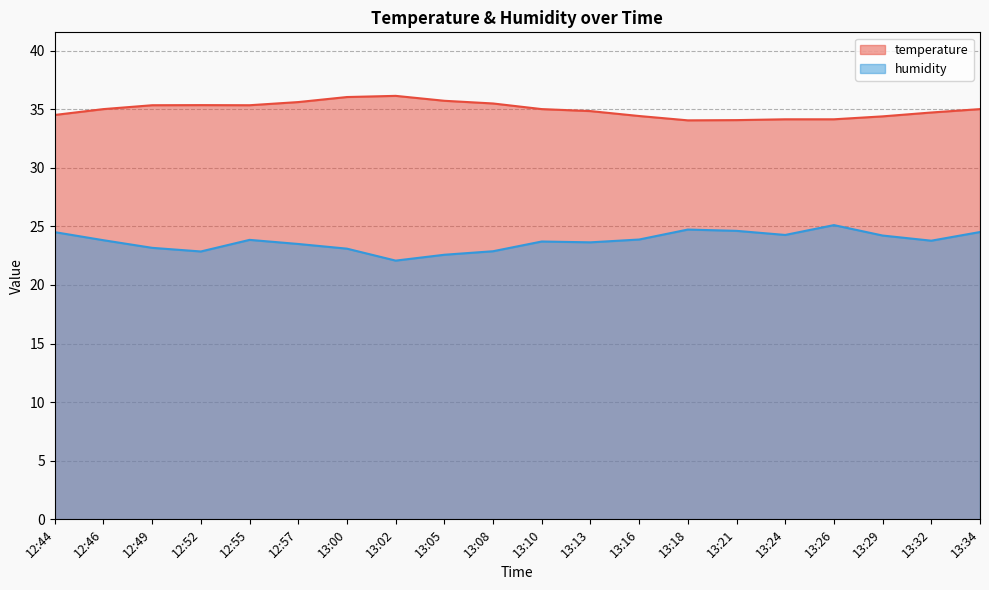

What is the label of the 11th point from the left?

13:10